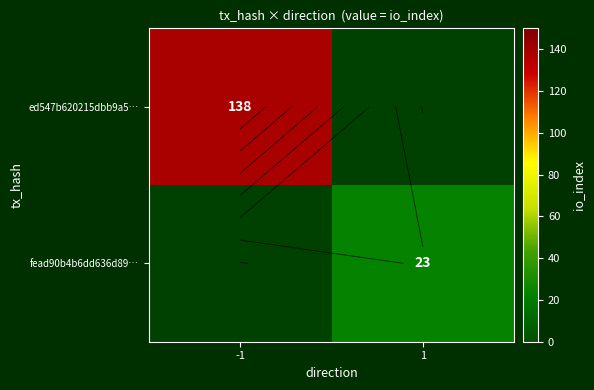

Rank the series by their average value, from lowest to highest.

ed547b620215dbb9a5…, fead90b4b6dd636d89…